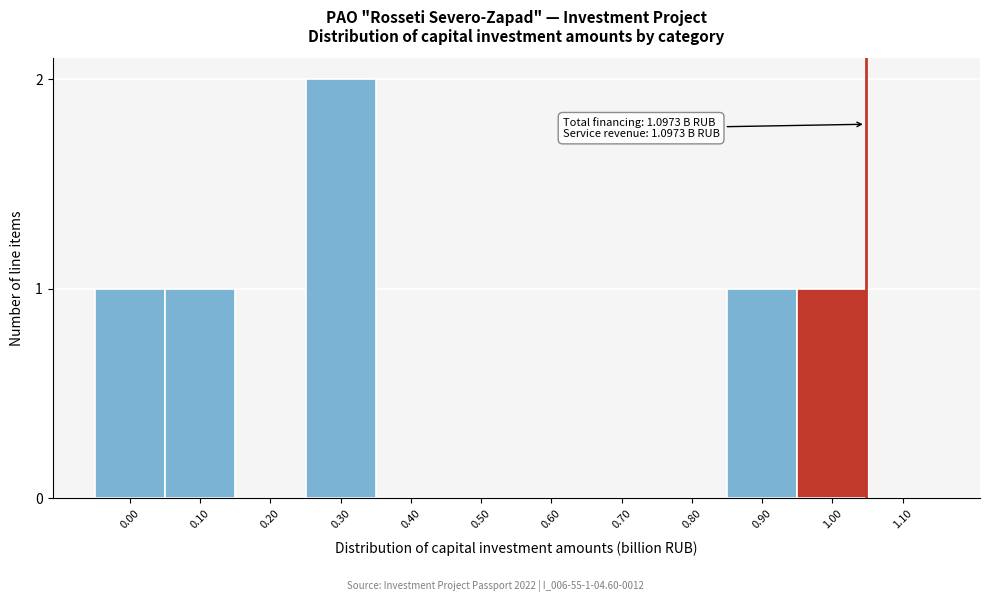

Reading left to right, transcribe all the data shown in this chart.

0.00=1	0.10=1	0.20=0	0.30=2	0.40=0	0.50=0	0.60=0	0.70=0	0.80=0	0.90=1	1.00=1	1.10=0